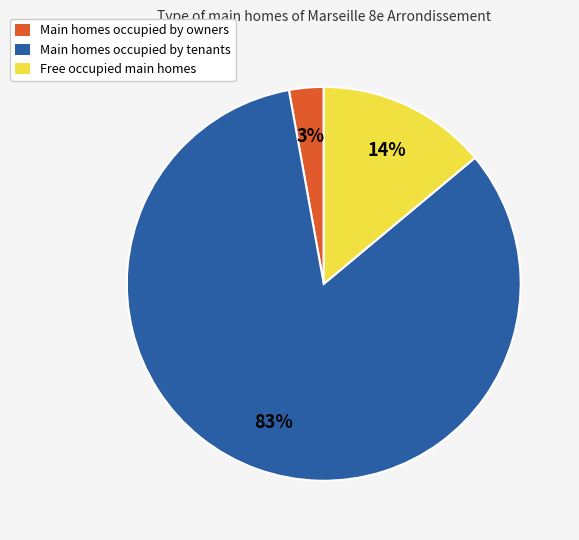

Do Main homes occupied by owners and Main homes occupied by tenants together represent more than half of the pie?

Yes